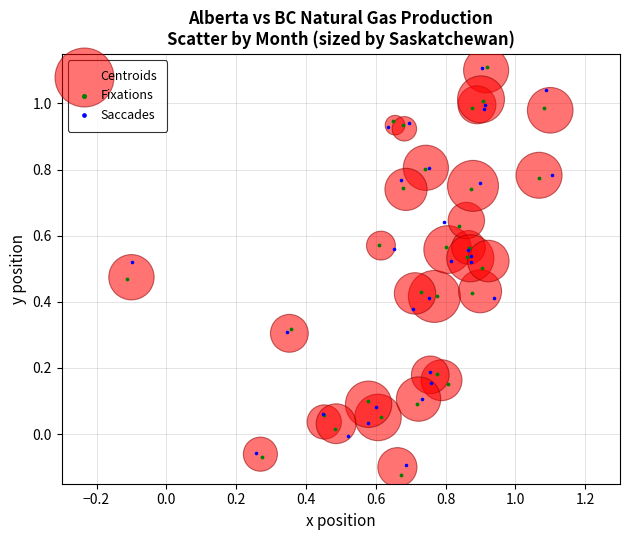

Which series has the largest Y range (max minus min)?

Fixations